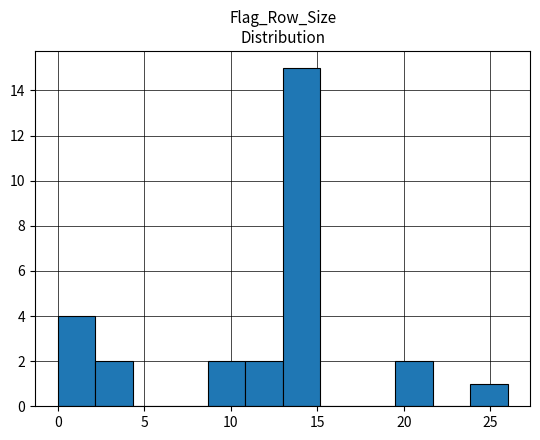

Reading left to right, transcribe this chart: for each bar, give the range it covers on the x-axis and its height. Neither the bar edges nor the heights are printed on the chart, so give them approximately, as read against the axes.

0.0 to 2.0: 4
2.0 to 4.5: 2
4.5 to 6.5: 0
6.5 to 8.5: 0
8.5 to 11.0: 2
11.0 to 13.0: 2
13.0 to 15.0: 15
15.0 to 17.5: 0
17.5 to 19.5: 0
19.5 to 21.5: 2
21.5 to 24.0: 0
24.0 to 26.0: 1